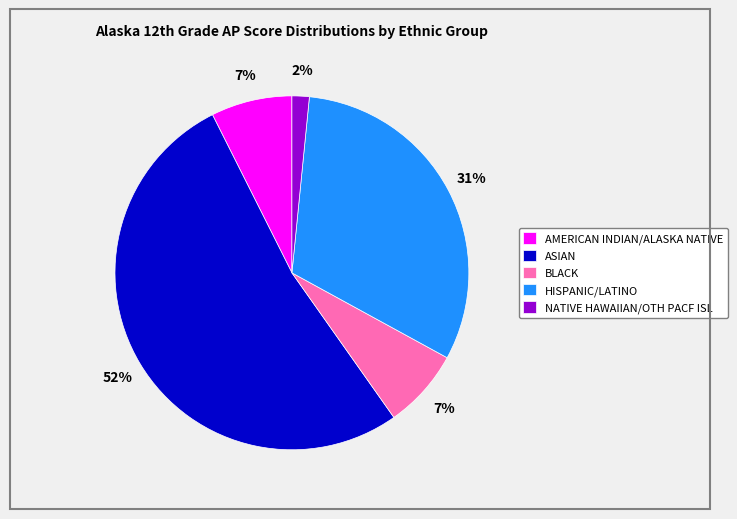

To the nearest percent, what is the combined percentage of BLACK and NATIVE HAWAIIAN/OTH PACF ISL?

9%